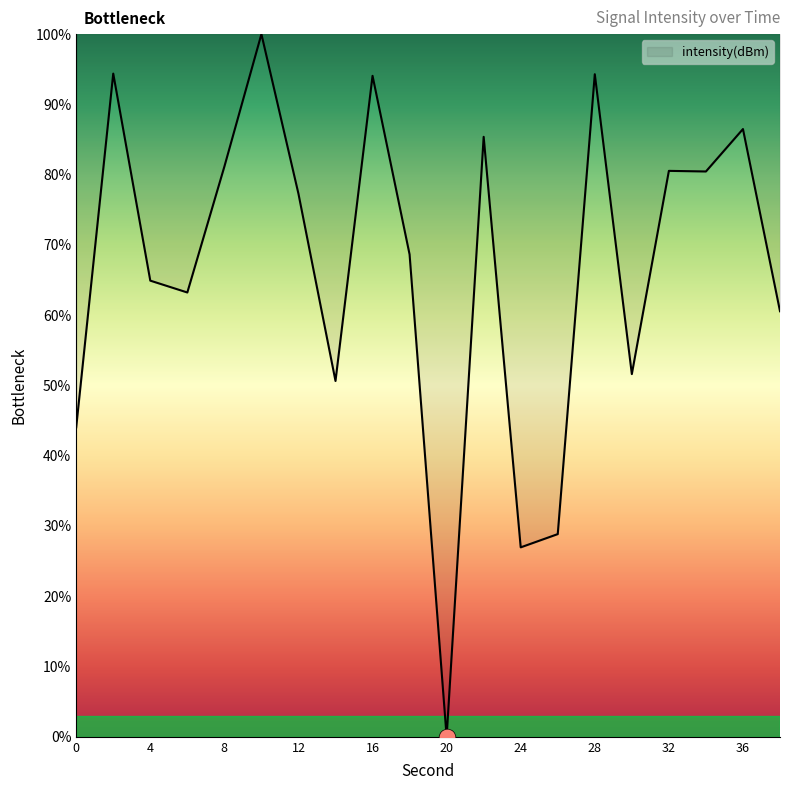

What is the greatest value displayed?

100.0